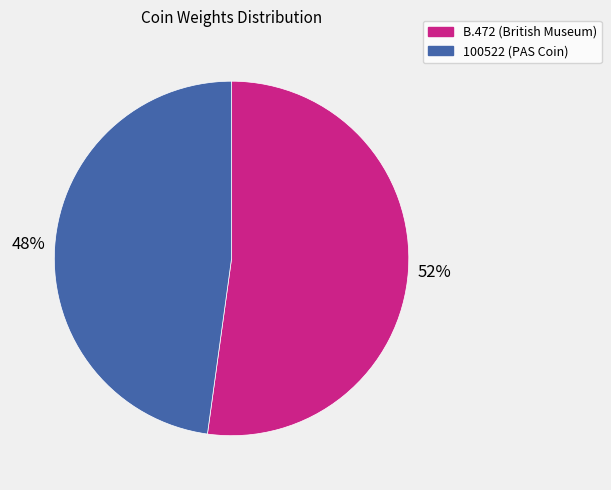

What is the smallest slice in the pie chart?

100522 (PAS Coin)